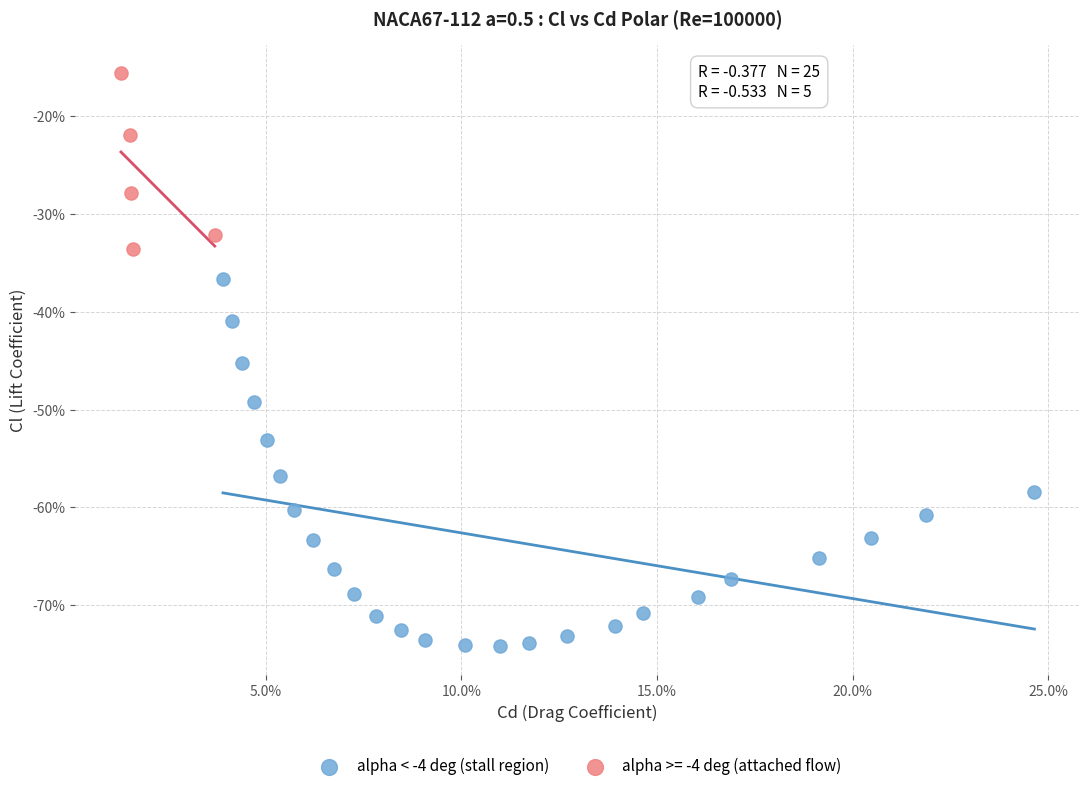

What are all the series names shown in the legend?

alpha < -4 deg (stall region), alpha >= -4 deg (attached flow)